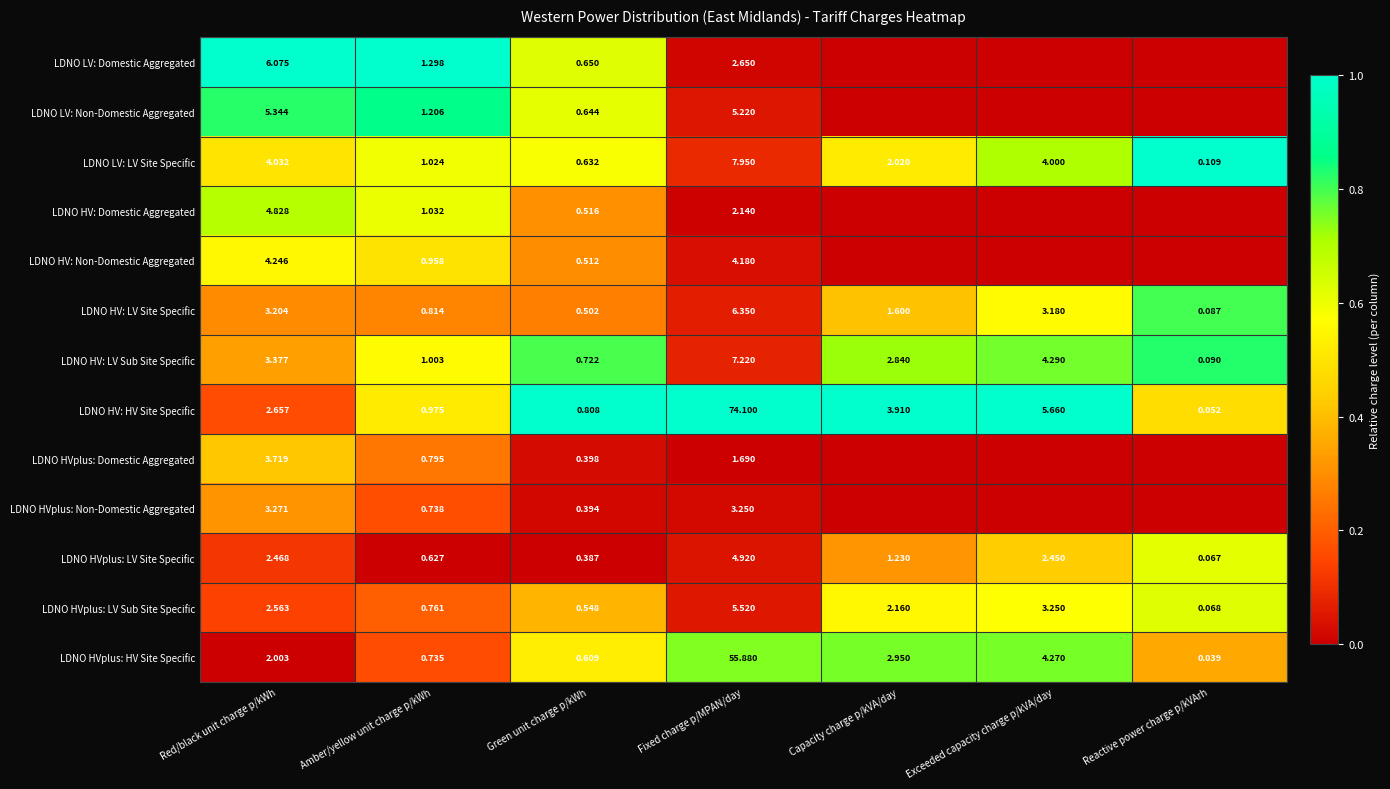

Is the value of LDNO LV: LV Site Specific at Amber/yellow unit charge p/kWh greater than the value of LDNO HVplus: LV Sub Site Specific at Reactive power charge p/kVArh?

Yes